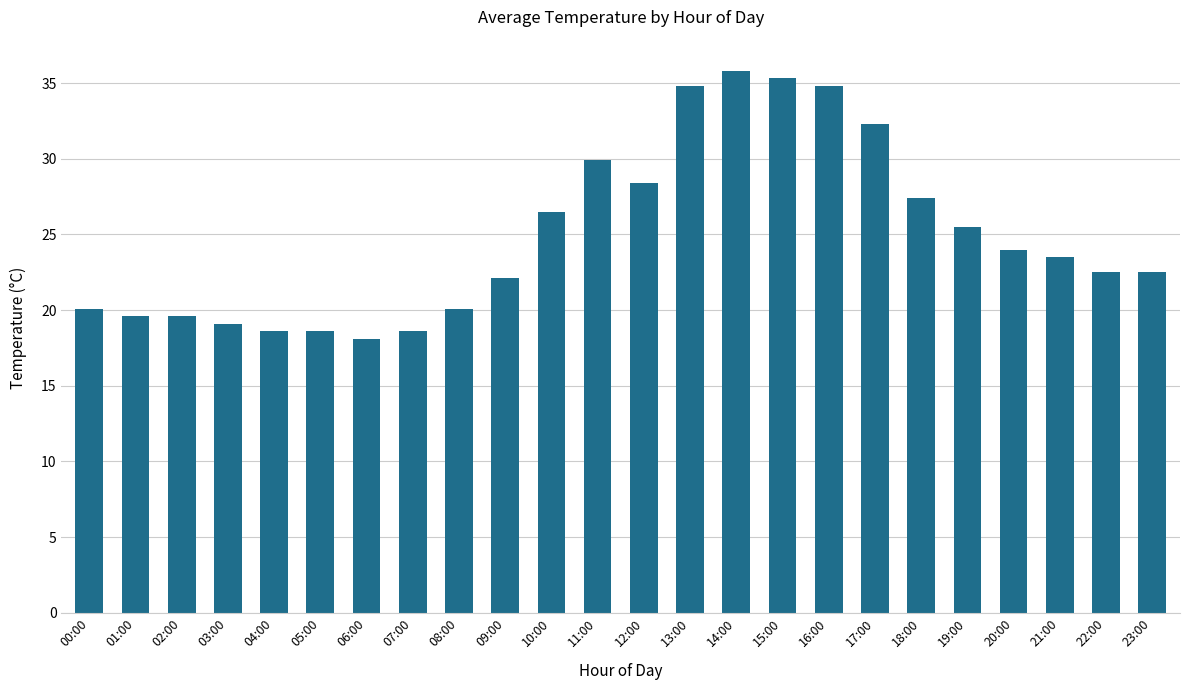

What is the sum of all values?

597.7